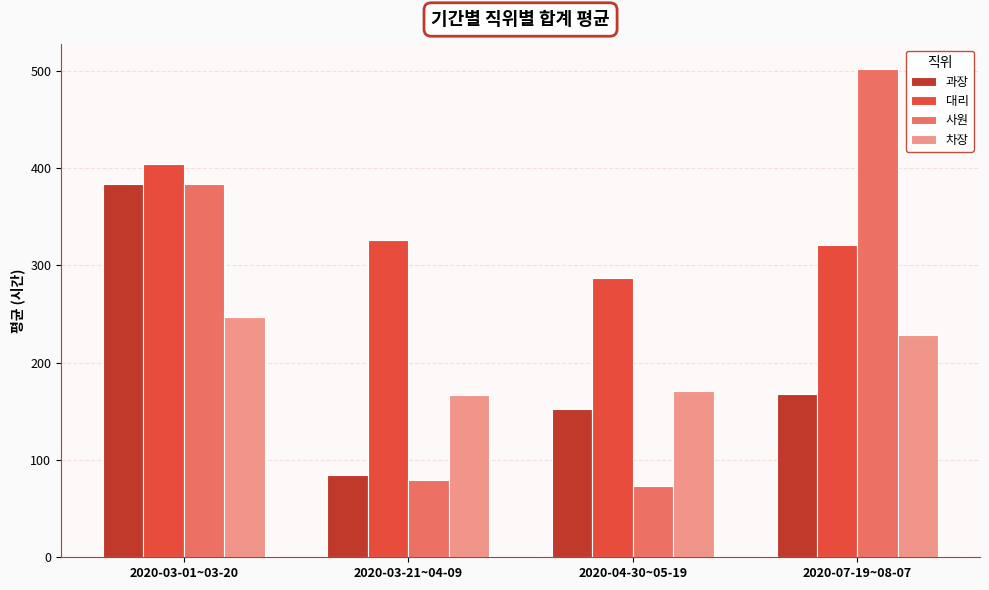

The value of 차장 at 2020-07-19~08-07 is 228.8. True or false?

True